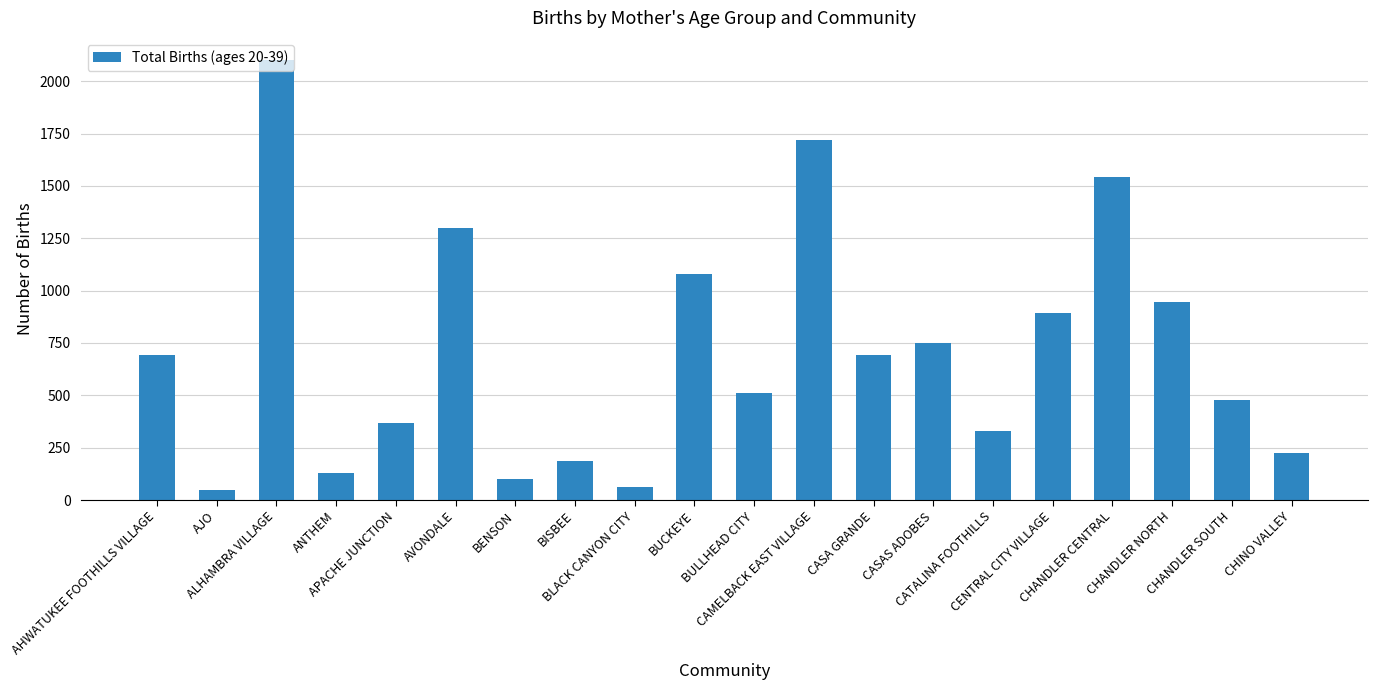

Is it true that the value at CATALINA FOOTHILLS is 194?

False